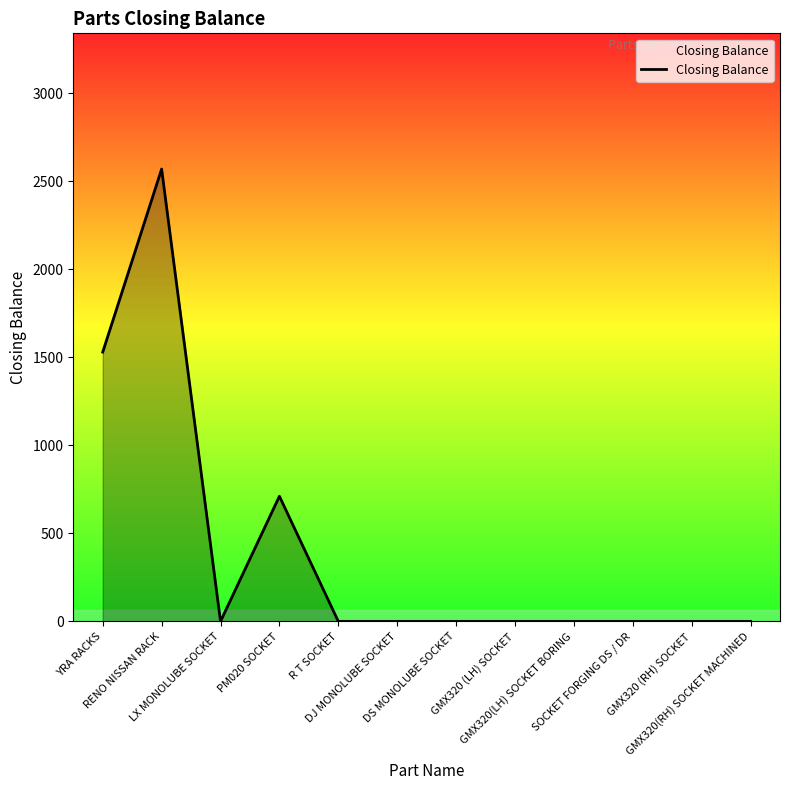

True or false: there are more than 1 points higher than both neighbors.

True